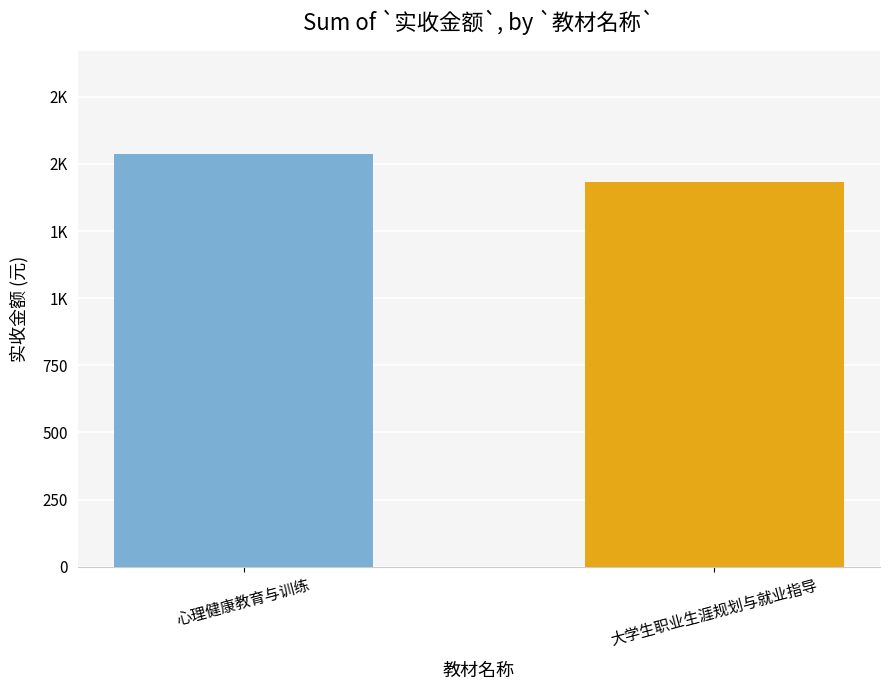

What is the sum of all values?

2969.6